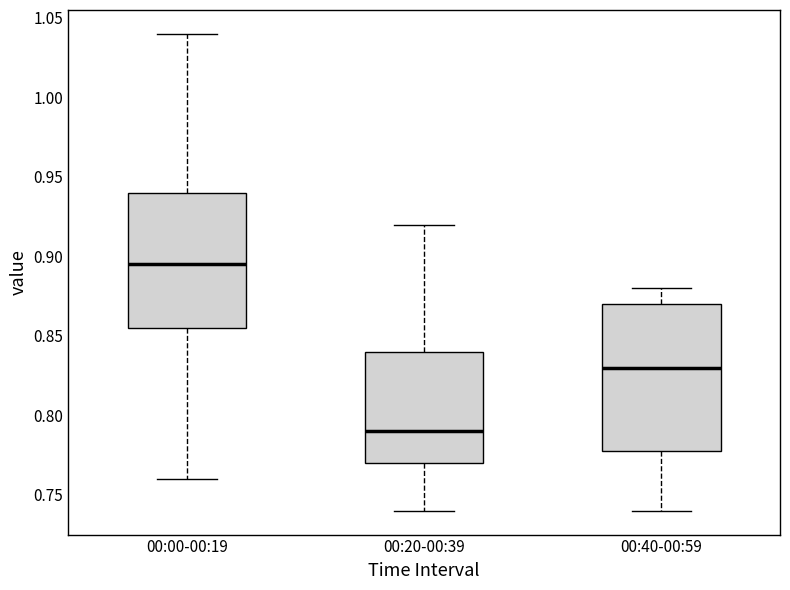

Reading left to right, transcribe this box plot: for each box, give where its median line is, the range the box spans, and where its two whiskers end, as read against the y-axis. The values are not printed on the chart, so give them approximately, as read against the axis.

00:00-00:19: median 0.895, box 0.855 to 0.940, whiskers 0.760 to 1.040
00:20-00:39: median 0.790, box 0.770 to 0.840, whiskers 0.740 to 0.920
00:40-00:59: median 0.830, box 0.780 to 0.870, whiskers 0.740 to 0.880